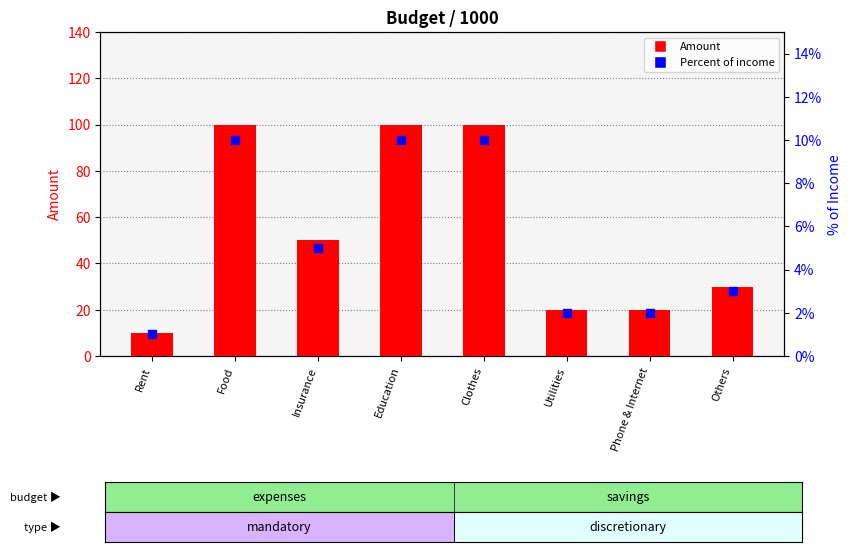

At which category is the sum across all series the highest?

Food